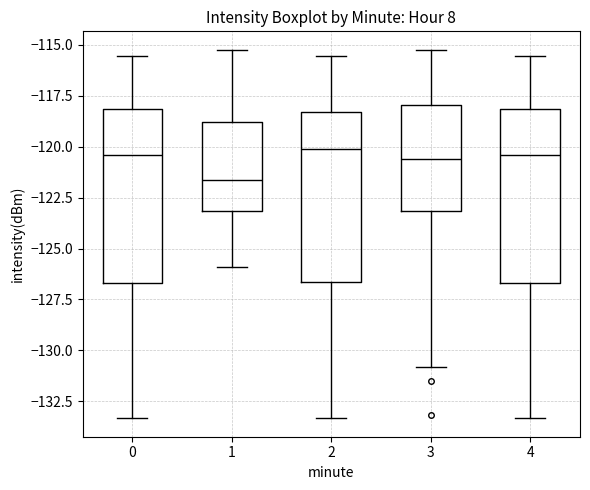

Where does the median line of the box at x = 1 sit on the y-axis? The values are not printed on the chart, so give them approximately, as read against the axis.

-121.5